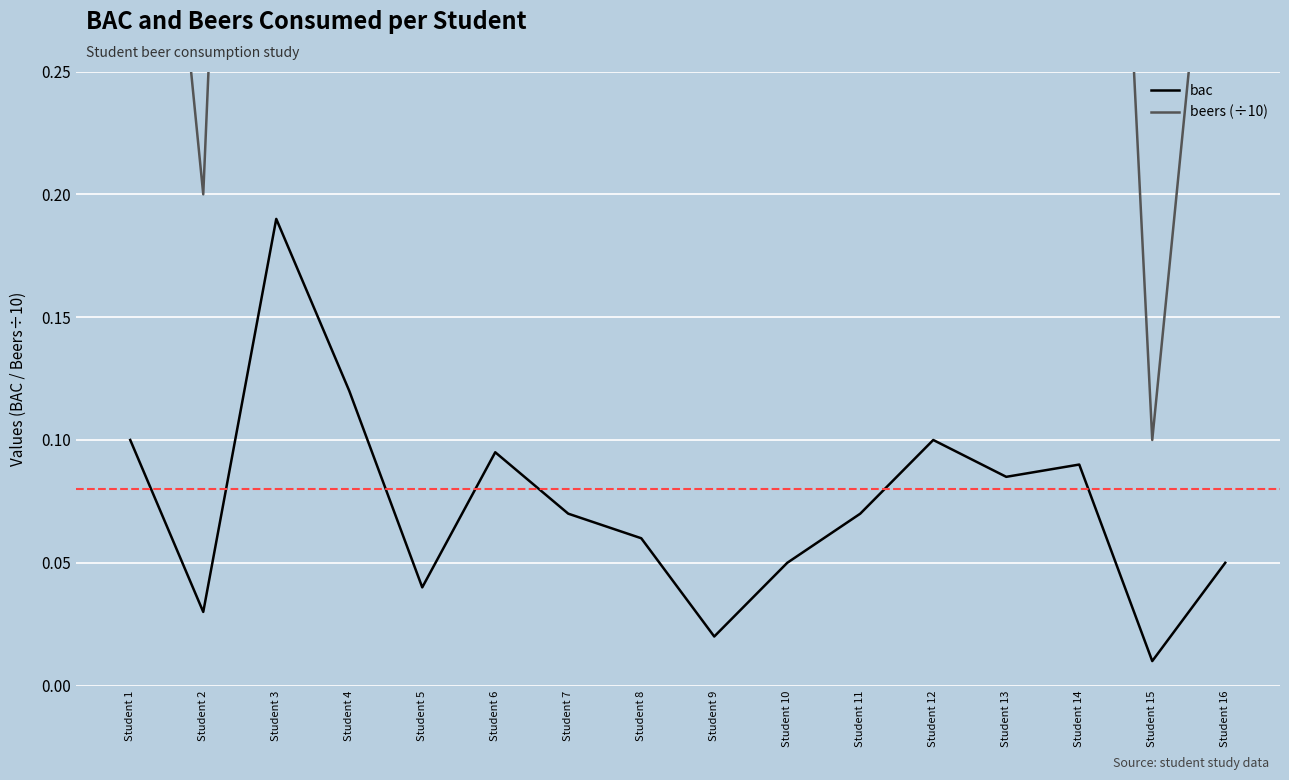

In bac, how many points are higher than both neighbors (excluding endpoints)?

4